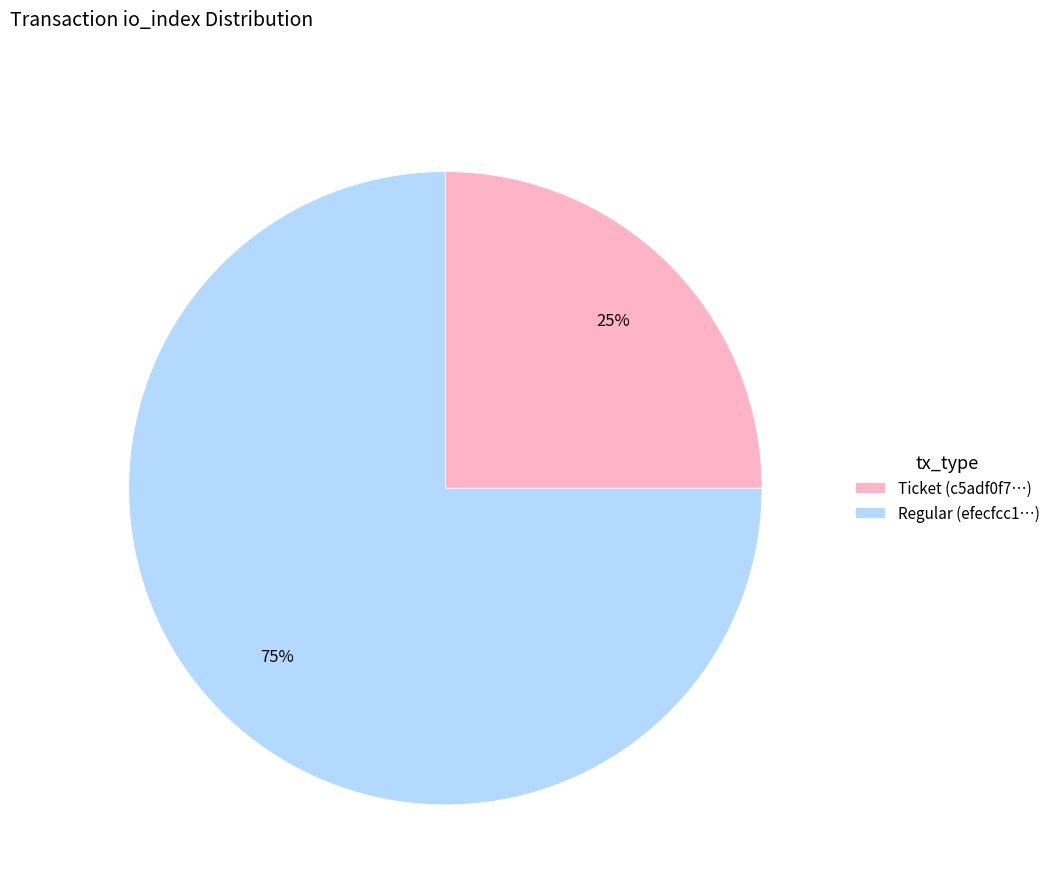

Count the number of slices in the pie.

2